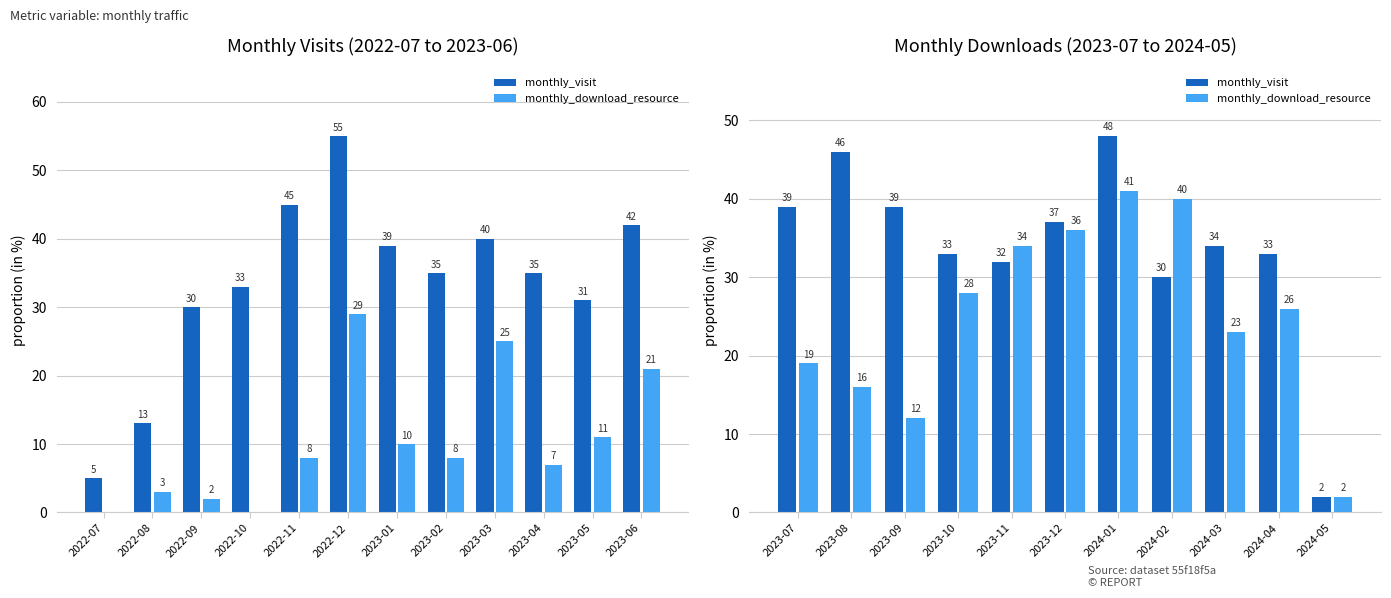

How many data points in monthly_visit are above 34?

5